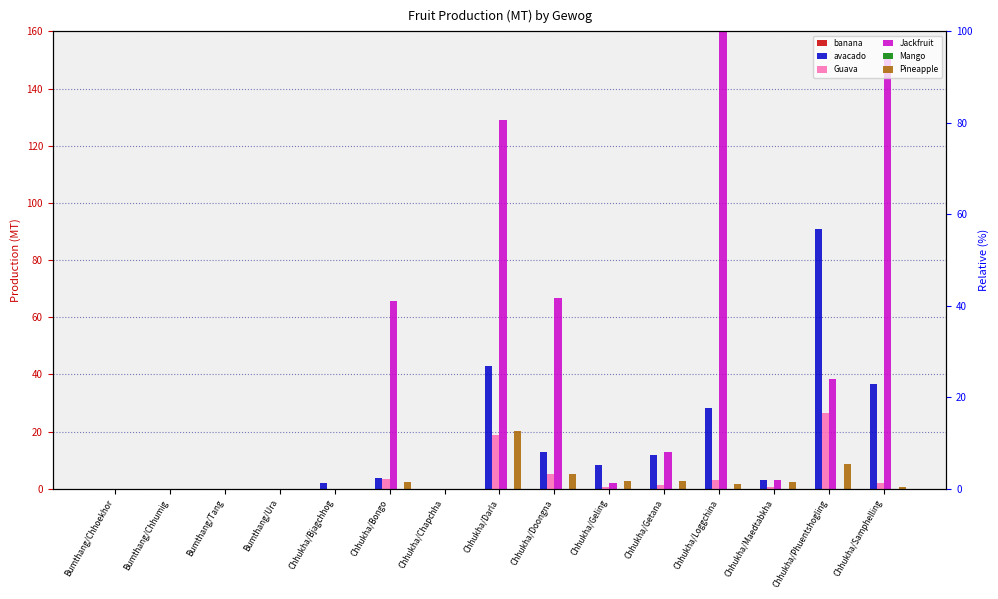

Does the chart contain stacked bars?

No